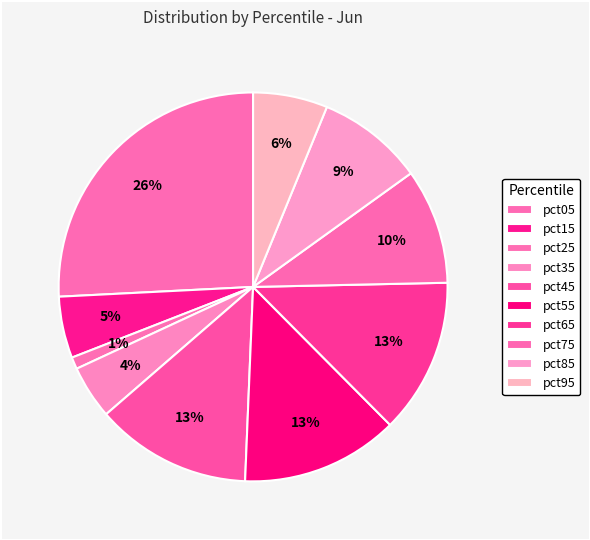

How many slices are in this pie chart?

10